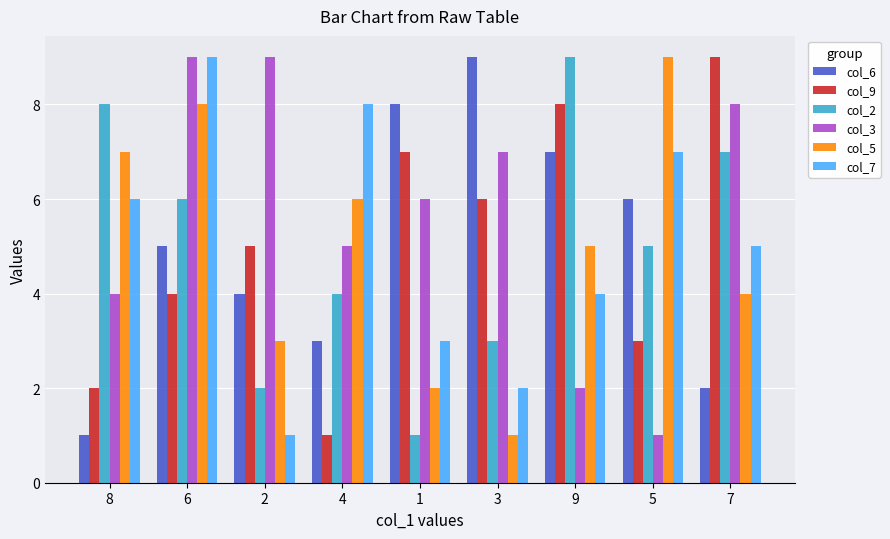

How many values in the col_6 series are below 5?

4